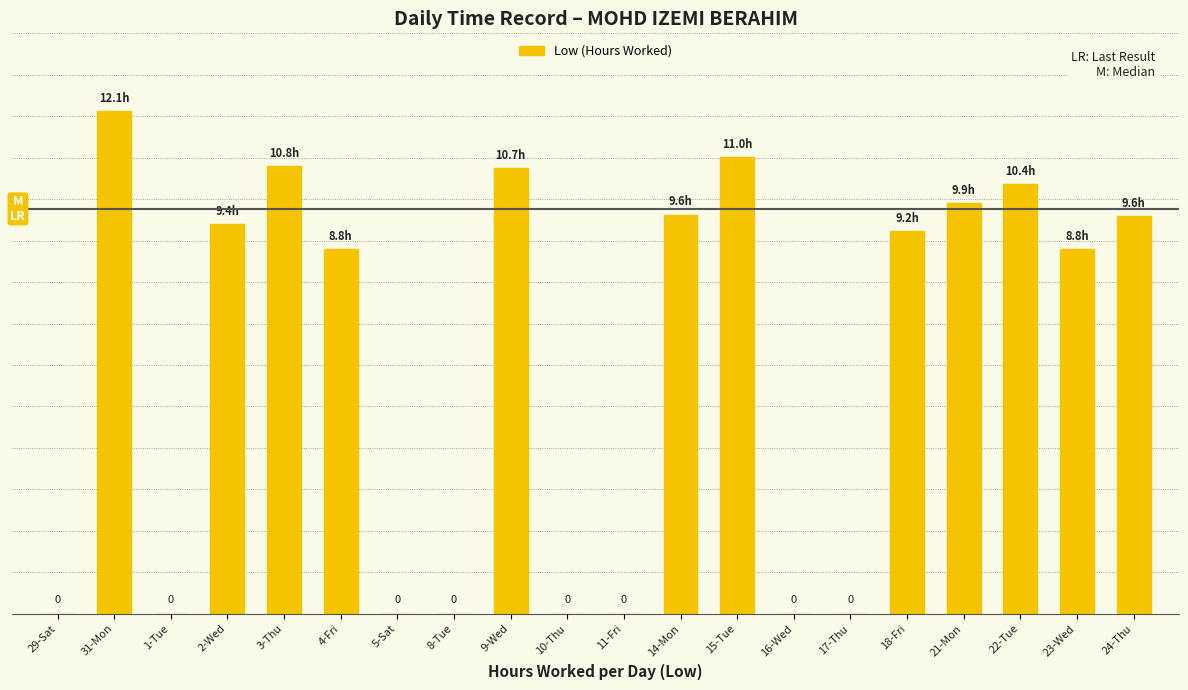

Reading right to left, list all the values displayed in this chart.

9.6	8.8	10.4	9.9	9.2	0.0	0.0	11.0	9.6	0.0	0.0	10.7	0.0	0.0	8.8	10.8	9.4	0.0	12.1	0.0